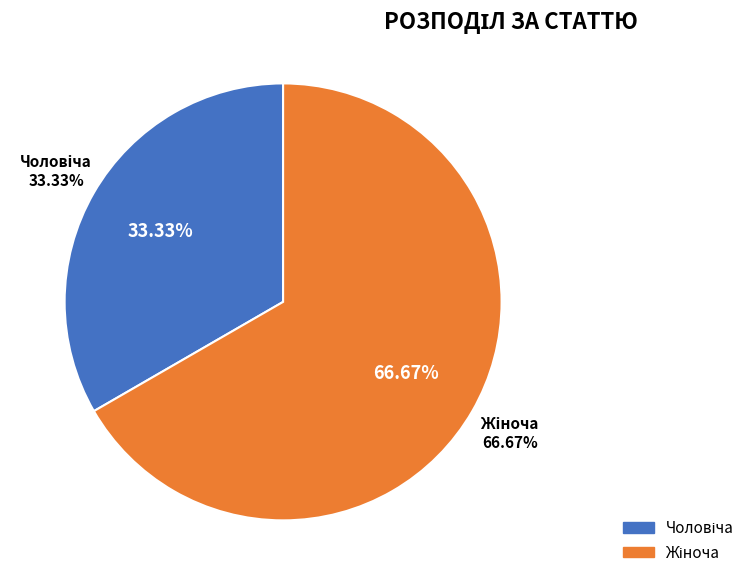

What is the ratio of the value at Жіноча to the value at Чоловіча?

2.0